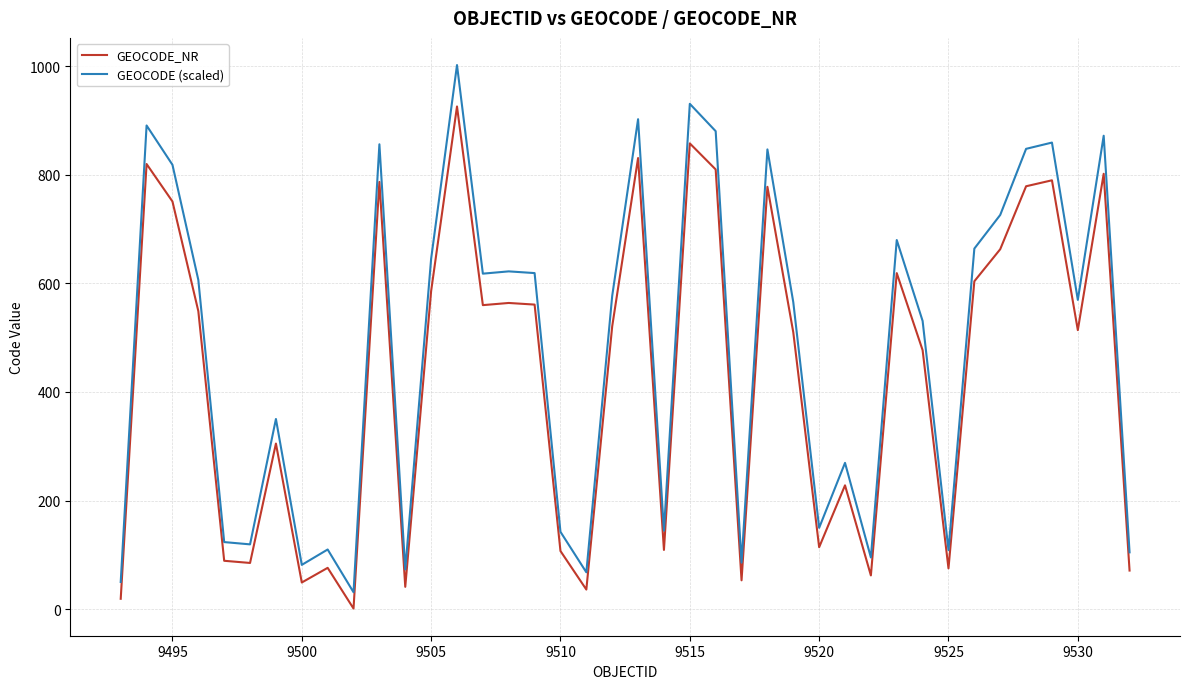

True or false: GEOCODE (scaled) and GEOCODE_NR intersect in this chart.

False